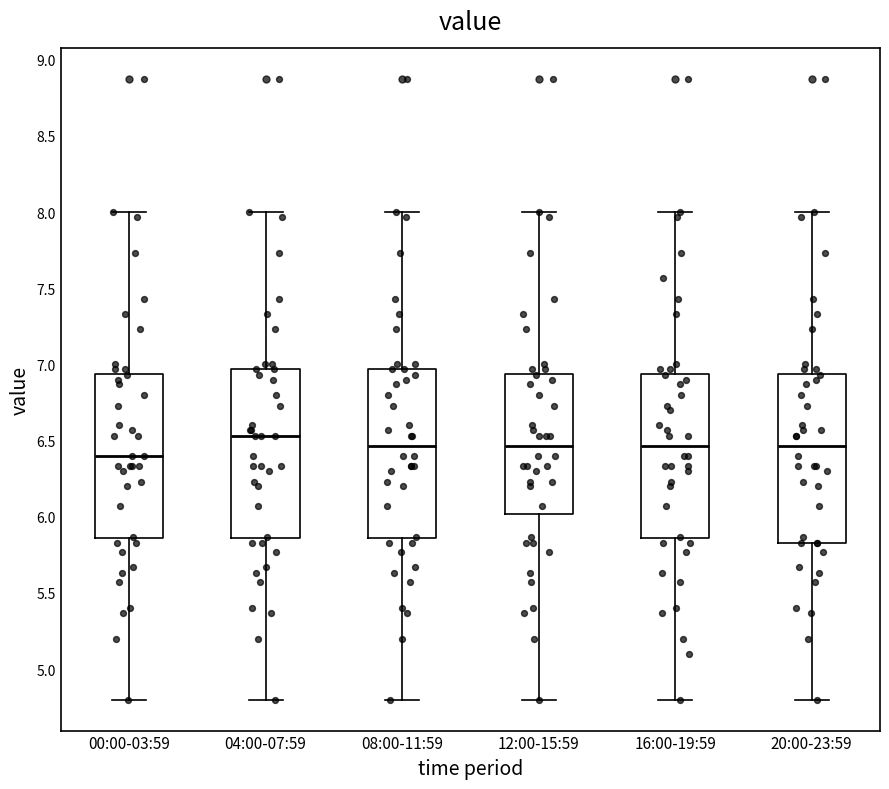

Where is the lower edge of the box for 20:00-23:59 on the y-axis? The values are not printed on the chart, so give them approximately, as read against the axis.

5.85